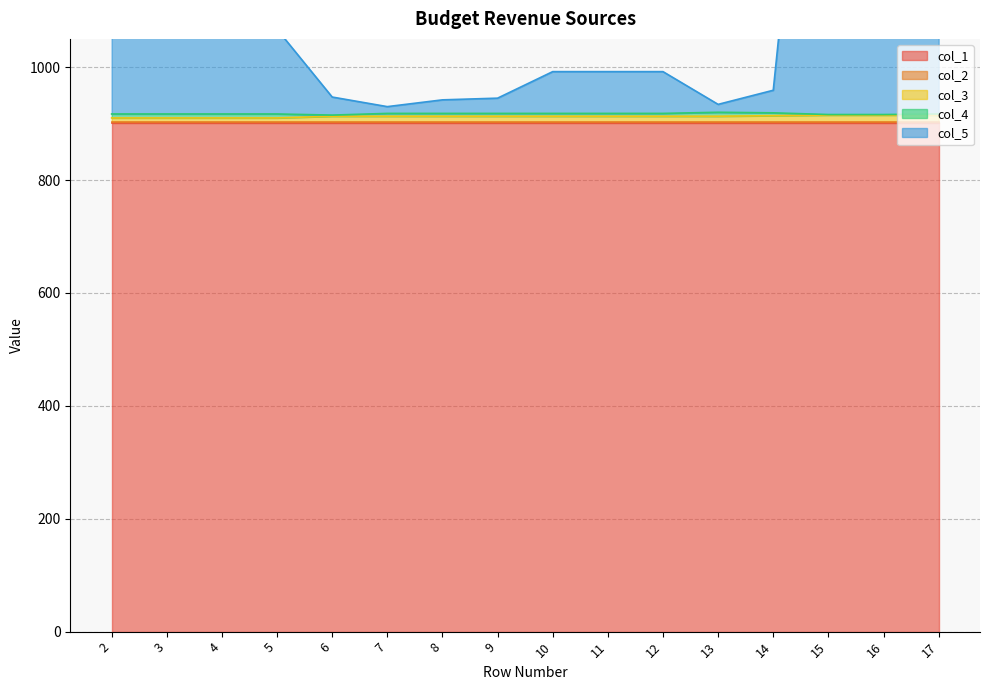

Reading right to left, extract all data points from this chart.

col_1: 17=901	16=901	15=901	14=901	13=901	12=901	11=901	10=901	9=901	8=901	7=901	6=901	5=901	4=901	3=901	2=901
col_2: 17=1	16=1	15=1	14=1	13=1	12=1	11=1	10=1	9=1	8=1	7=1	6=1	5=1	4=1	3=1	2=1
col_3: 17=13	16=13	15=13	14=12	13=11	12=11	11=11	10=11	9=11	8=11	7=11	6=11	5=8	4=8	3=8	2=8
col_4: 17=2	16=1	15=1	14=5	13=7	12=5	11=5	10=5	9=5	8=5	7=5	6=2	5=7	4=7	3=7	2=7
col_5: 17=994	16=994	15=994	14=40	13=14	12=74	11=74	10=74	9=27	8=24	7=12	6=32	5=150	4=150	3=150	2=150